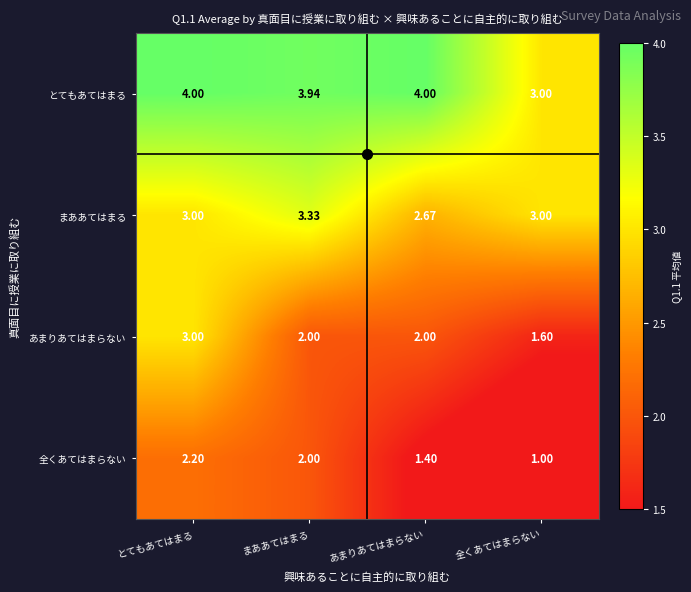

Which series has the widest spread of values?

あまりあてはまらない